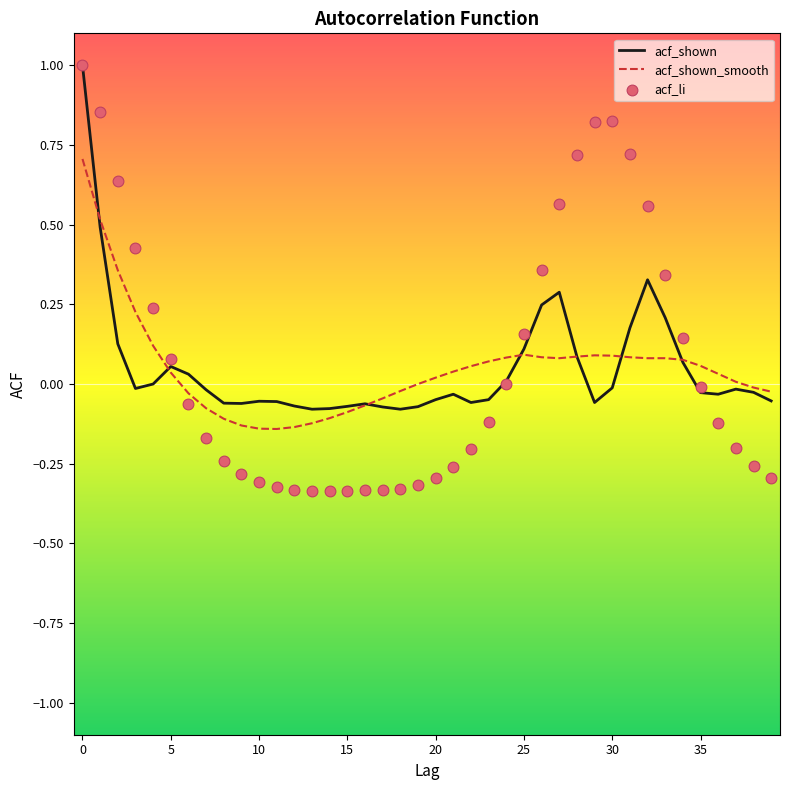

At how many categories does at least one series exceed 0?

25